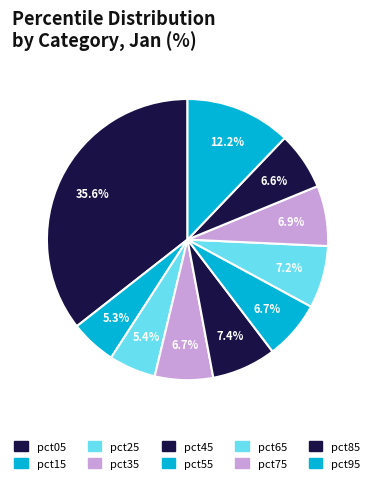

How many segments does this pie chart have?

10